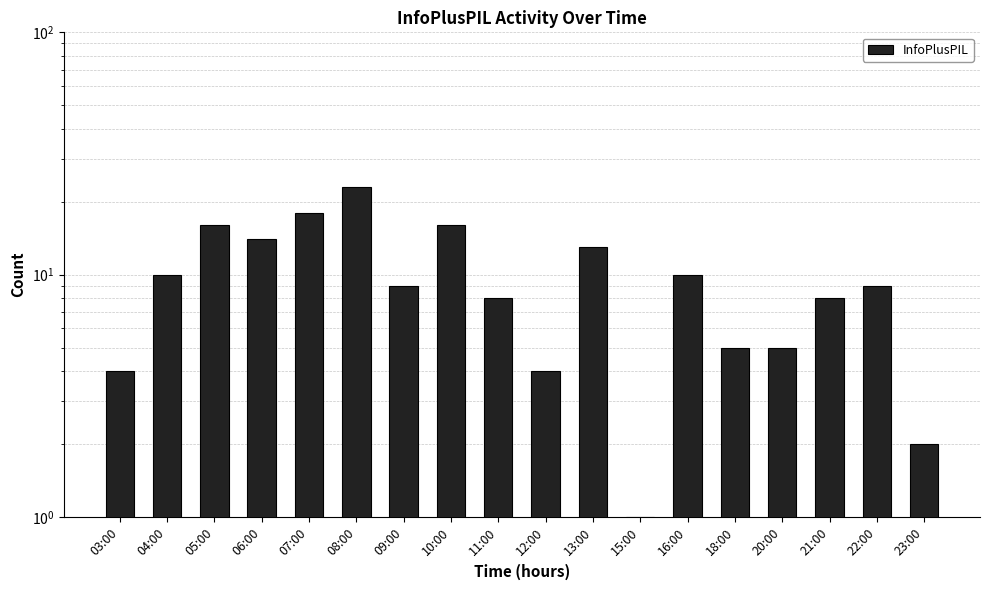

Which has a higher value, 03:00 or 05:00?

05:00